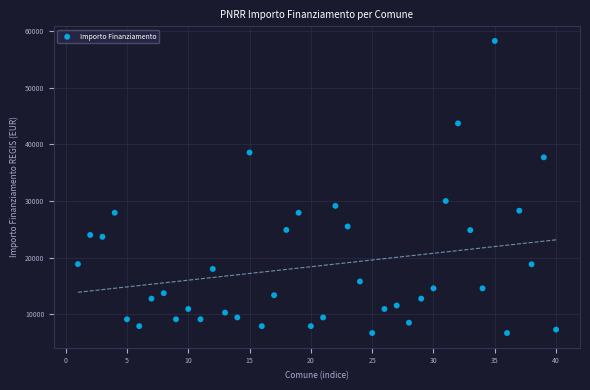

What Y value in the scatter plot is closest to 32474?

29995